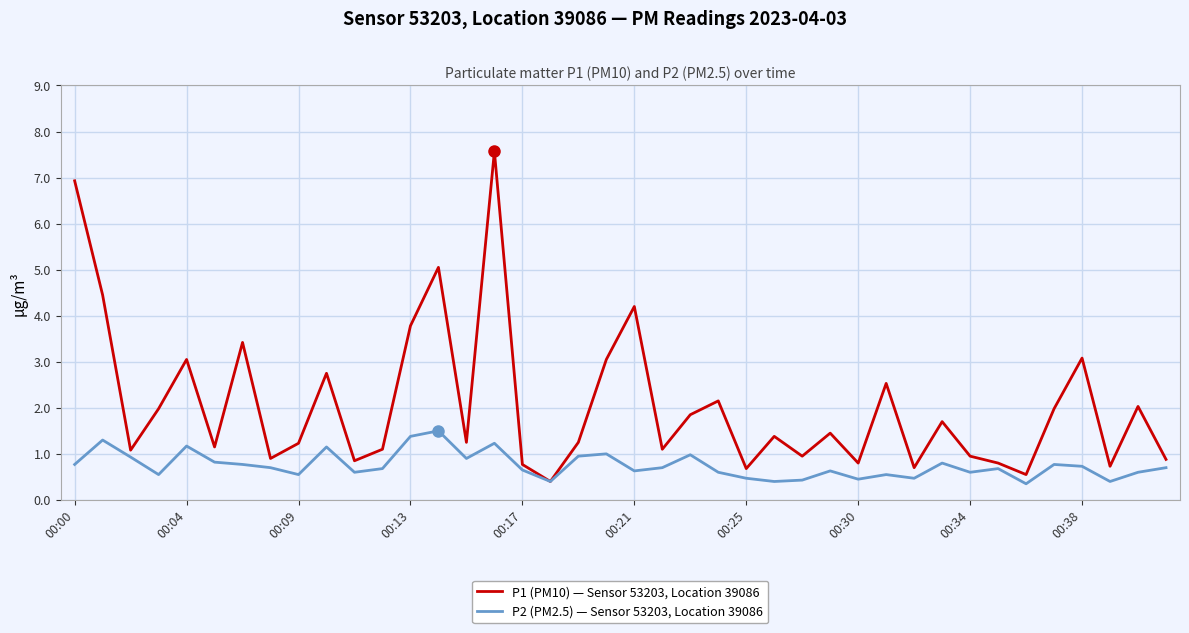

Which series has the widest spread of values?

P1 (PM10) — Sensor 53203, Location 39086